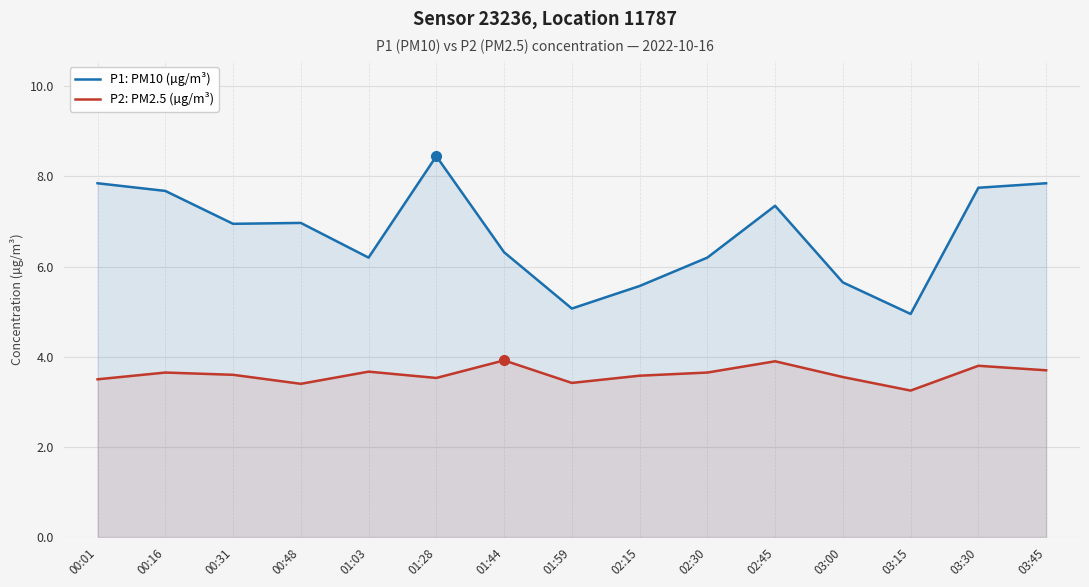

Is it true that P2: PM2.5 (µg/m³) equals 3.5 at 00:01?

True